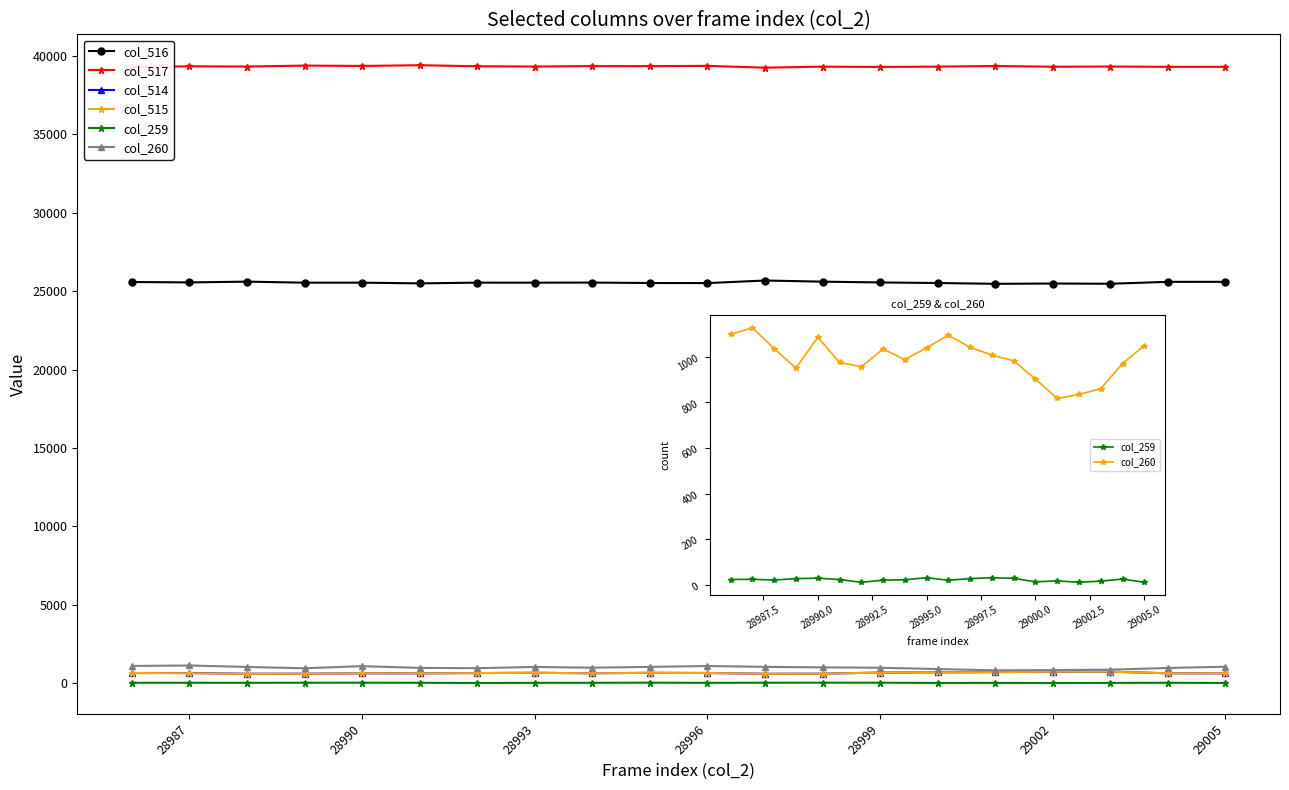

True or false: col_516 has more than 0 points higher than both neighbors.

True